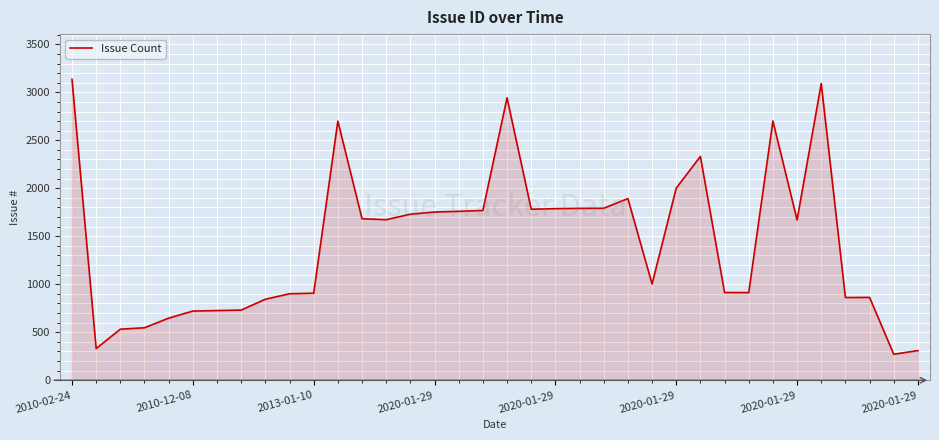

What is the average value?

1445